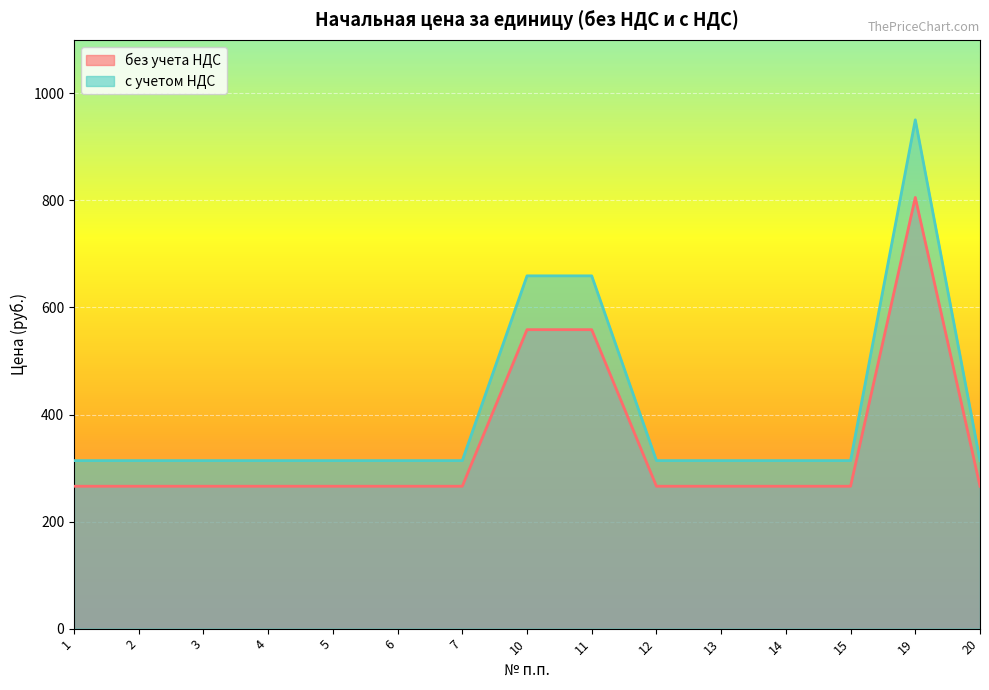

What is the sum of all без учета НДС values?

6035.6